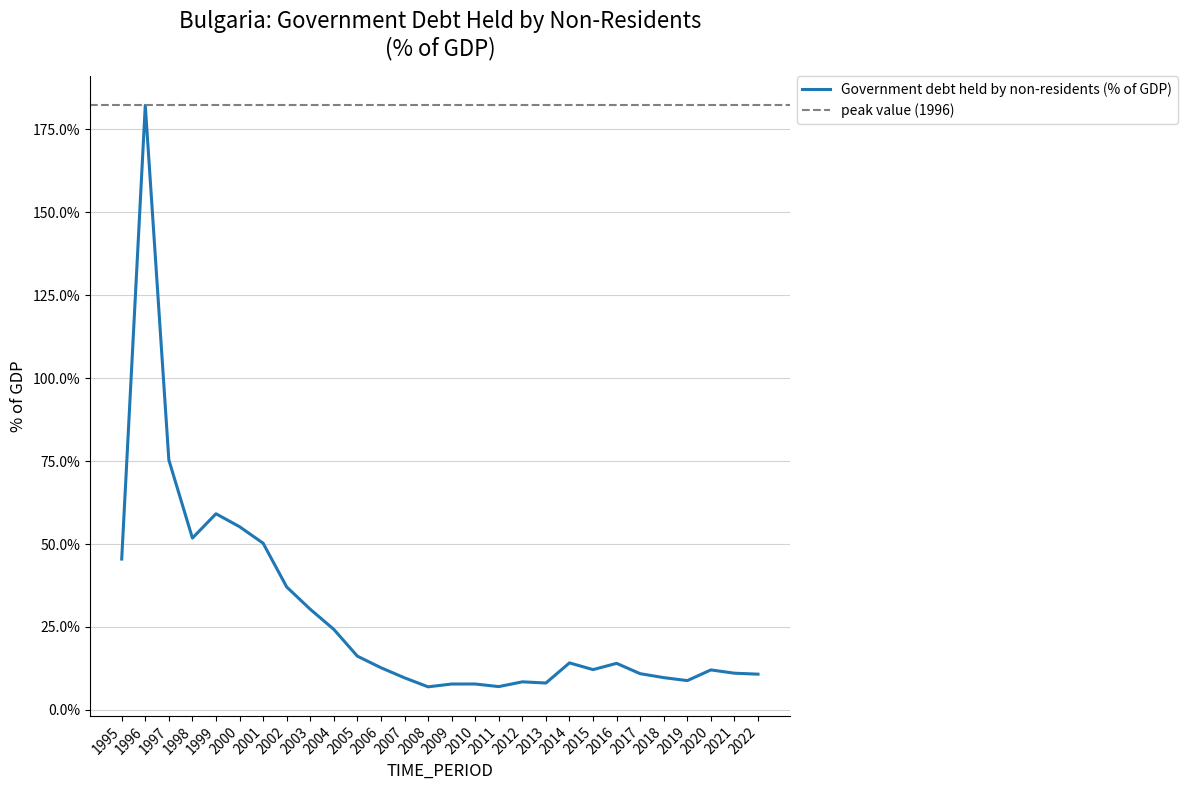

Where does the data first go above 12?

1995